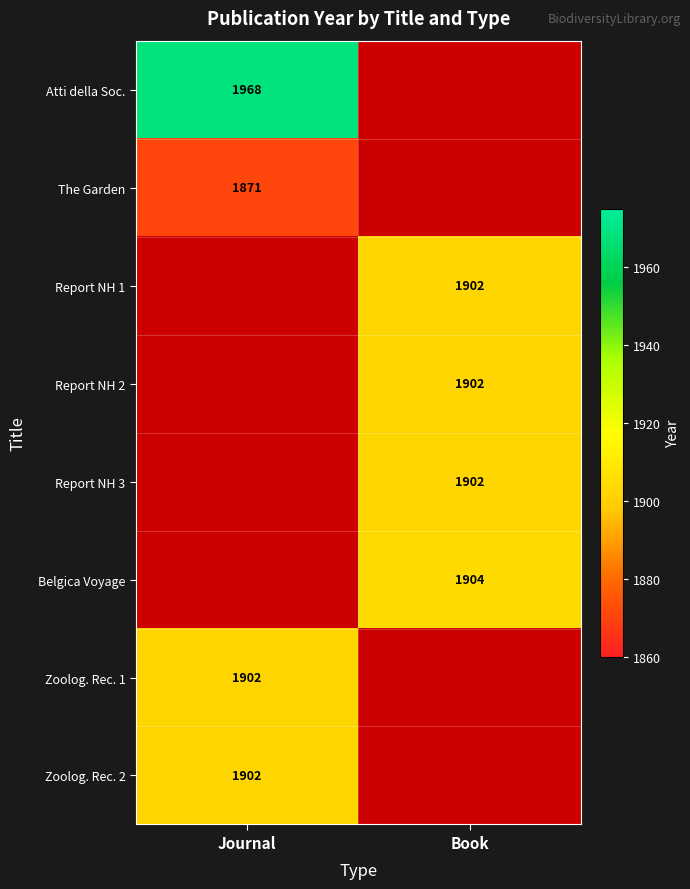

What is the spread (max minus min) of values at Journal?

97.0